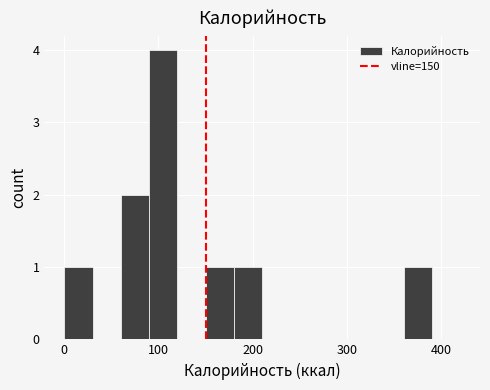

Read against the x-axis, roughly where is the centre of the tallest bar?

110